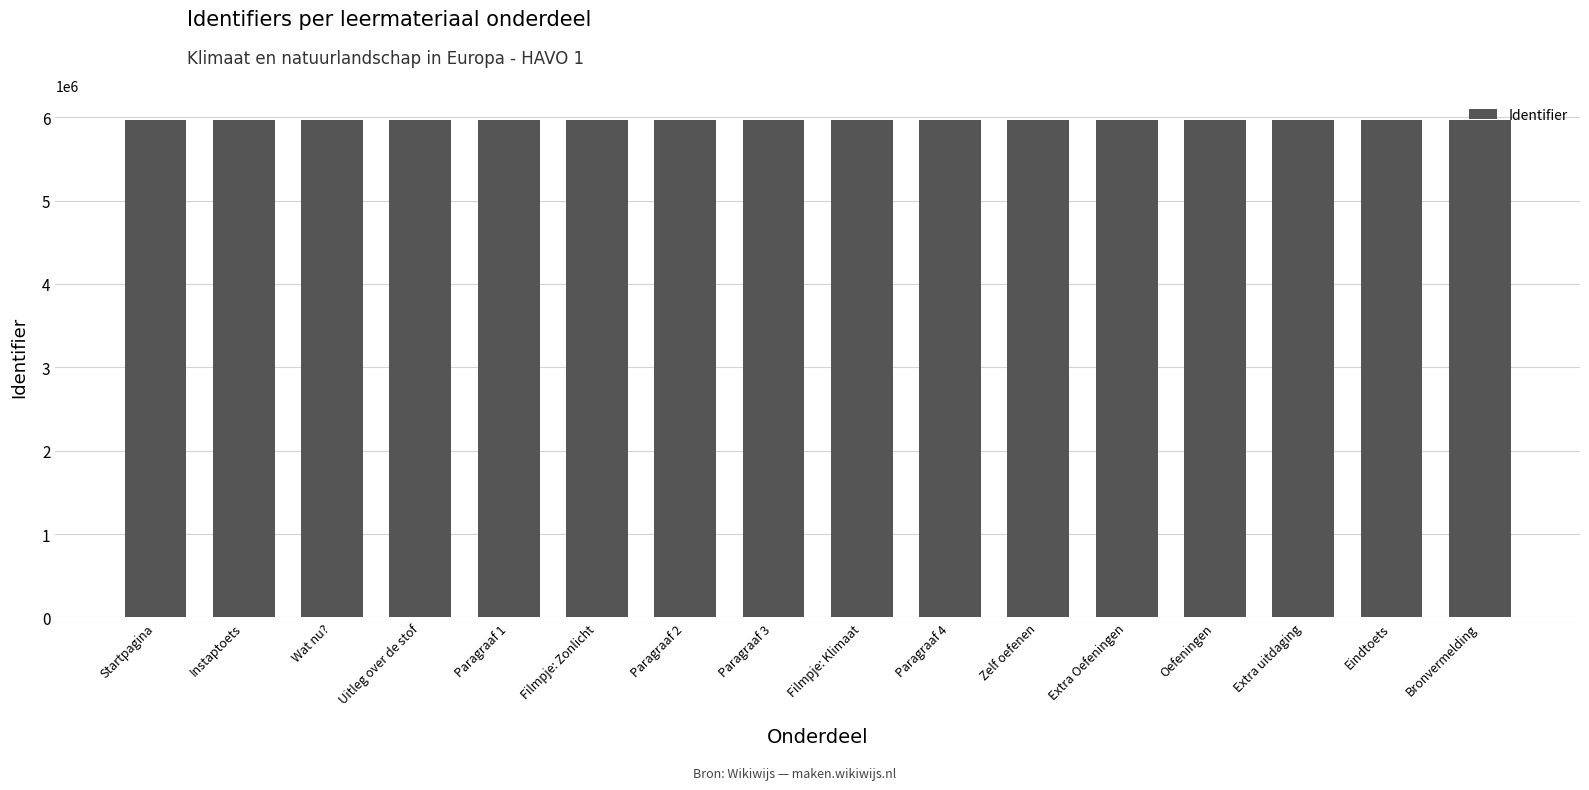

What is the label of the 16th bar from the left?

Bronvermelding